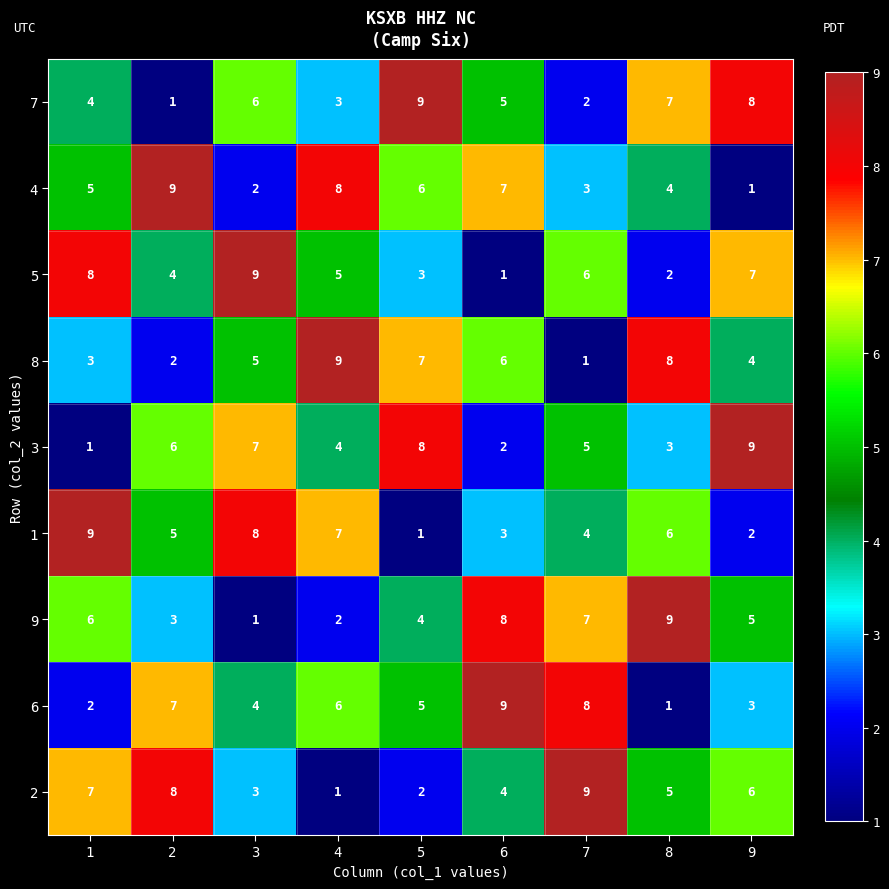

Count the number of data series in this chart.

9